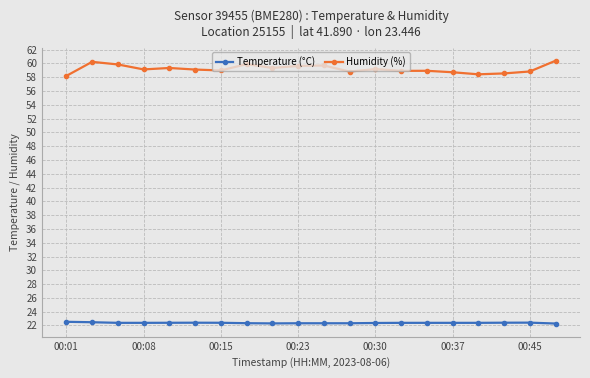

List the series in order of their overall mean, highest first.

Humidity (%), Temperature (°C)